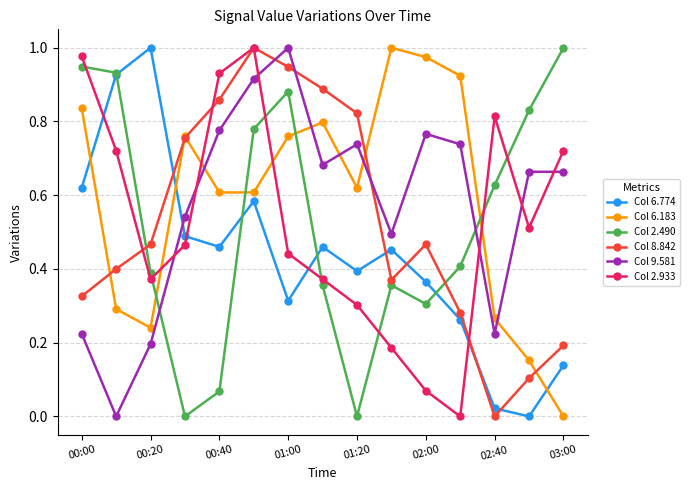

Which series ends up on top after the final intersection of Col 6.183 and Col 2.490?

Col 2.490